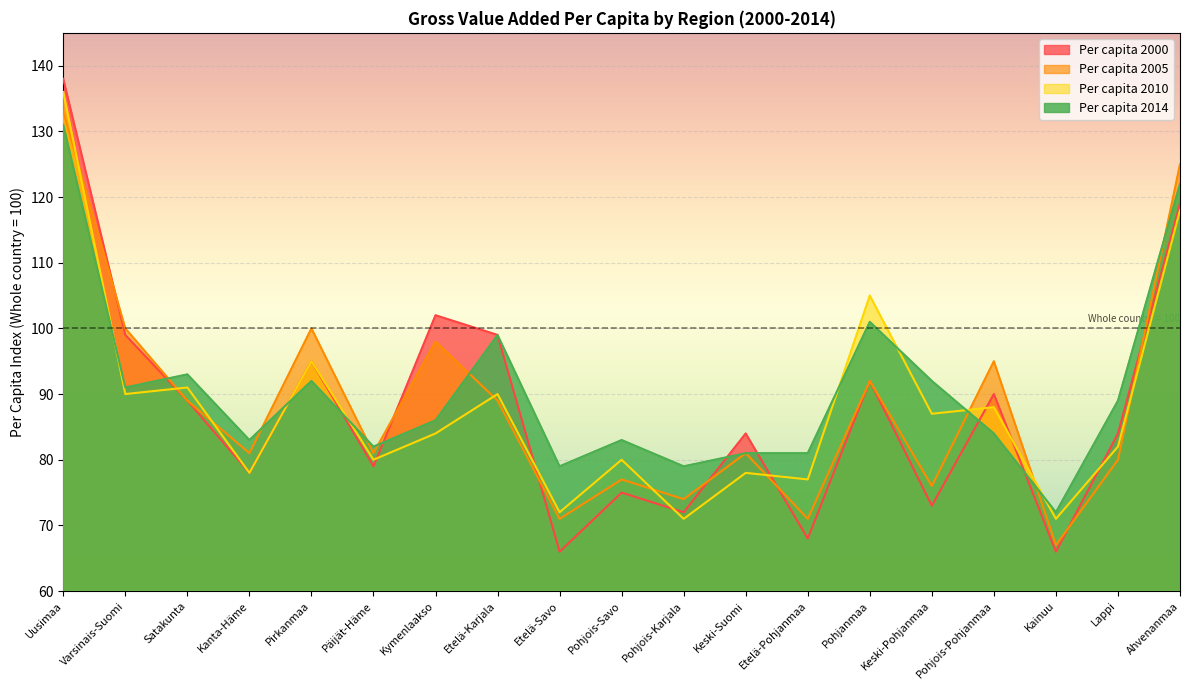

Where is the first local maximum for Per capita 2000?

Pirkanmaa